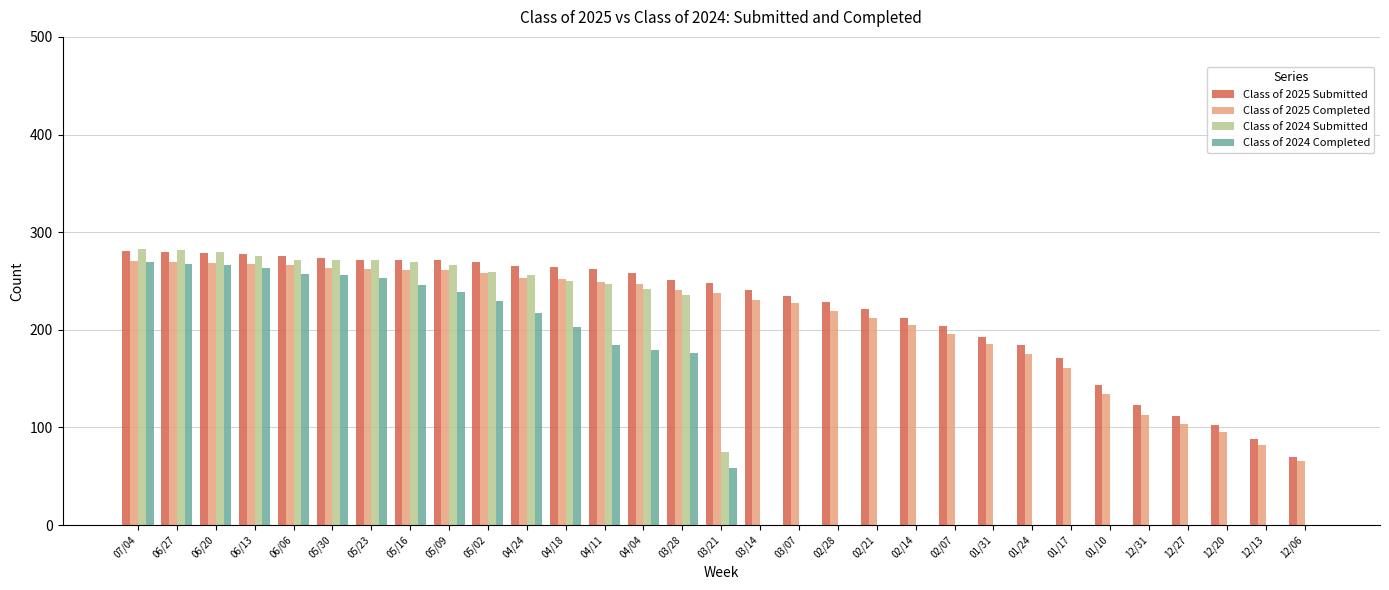

Are the bars horizontal?

No